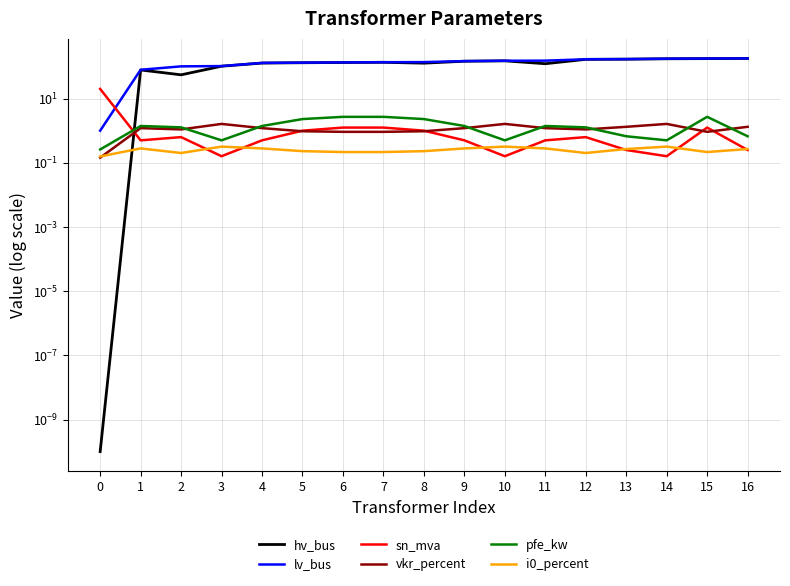

Is it true that lv_bus equals 1.3 at 0?

False